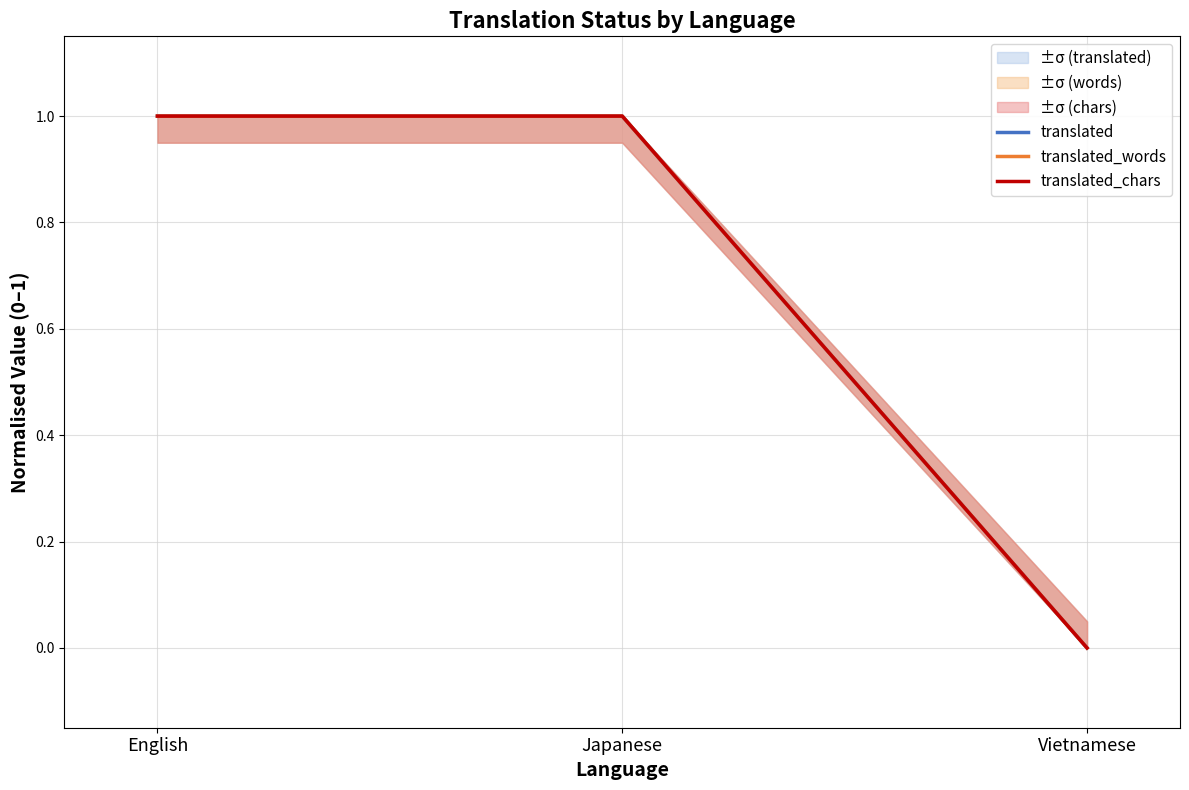

Count the translated_words values in the range 0 to 1.

3